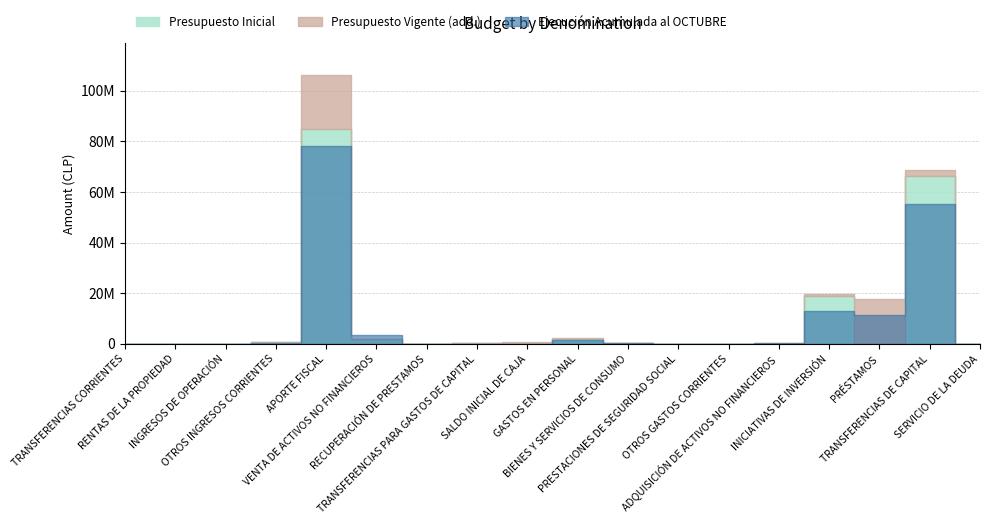

Which series has the largest total across all categories?

Presupuesto Vigente